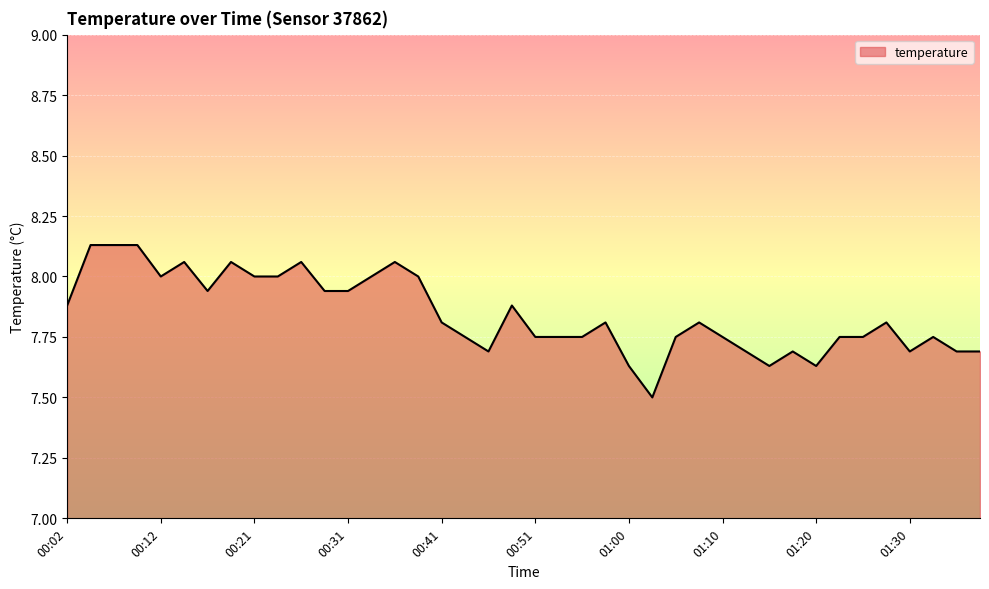

What is the minimum value shown in the chart?

7.5